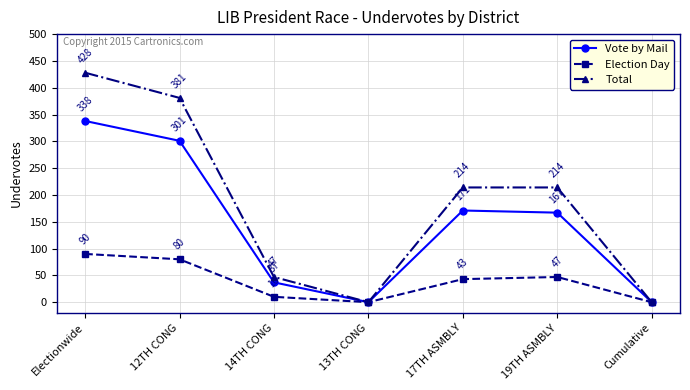

Reading left to right, extract all data points from this chart.

Vote by Mail: 338	301	37	0	171	167	0
Election Day: 90	80	10	0	43	47	0
Total: 428	381	47	0	214	214	0